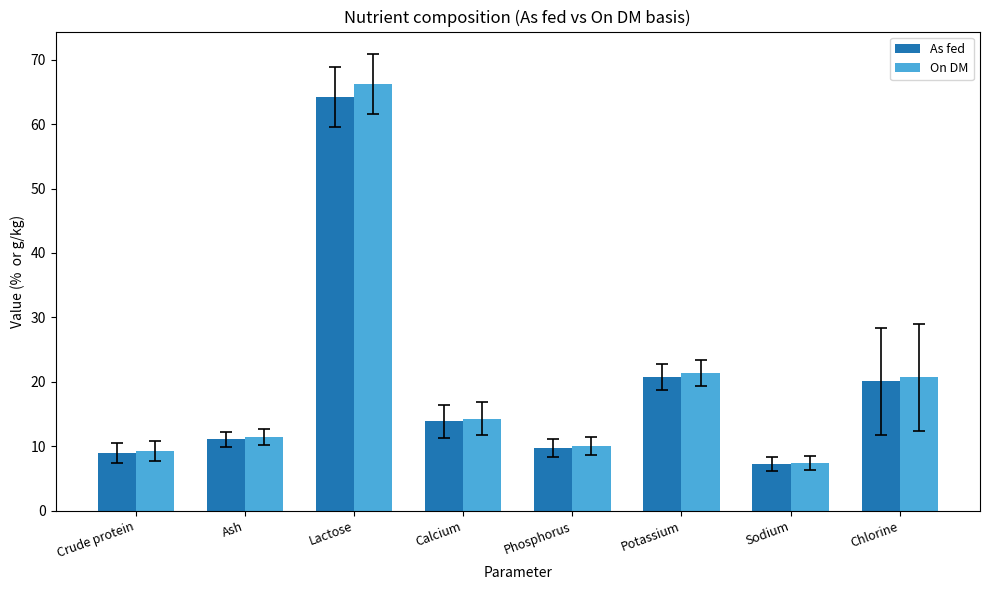

What is the sum of the On DM values at Crude protein and Ash?

20.8